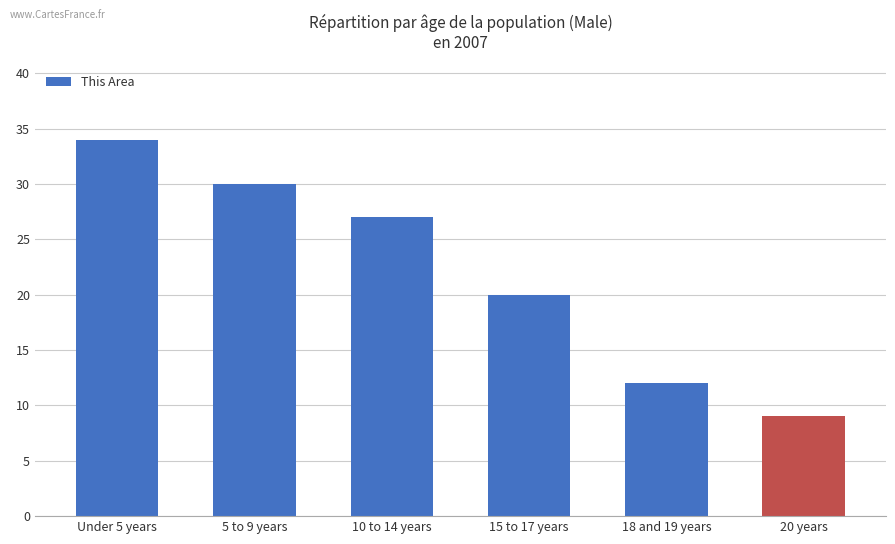

Rank the categories by value from highest to lowest.

Under 5 years, 5 to 9 years, 10 to 14 years, 15 to 17 years, 18 and 19 years, 20 years